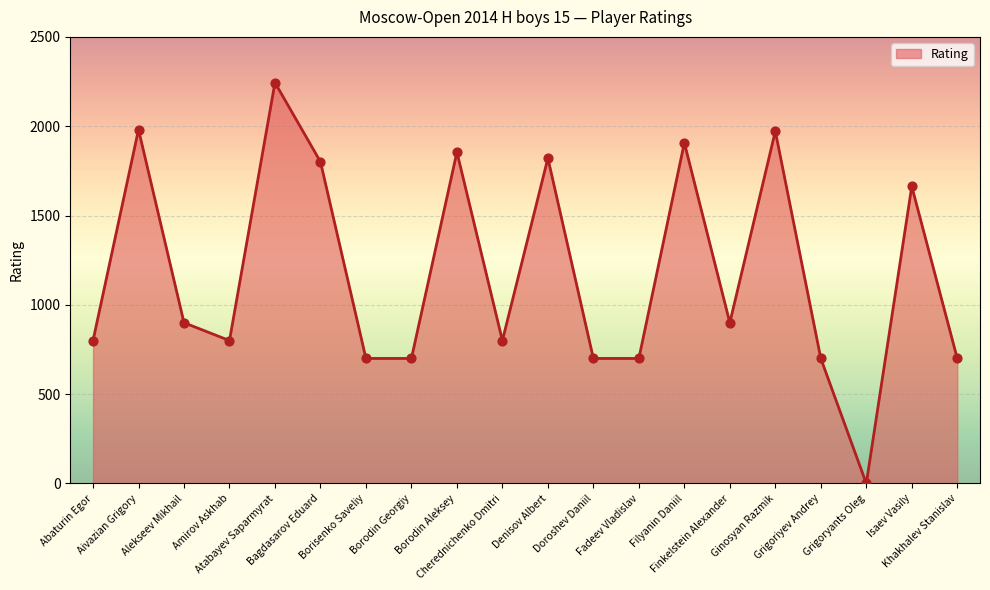

What is the ratio of the value at Grigoriyev Andrey to the value at Ginosyan Razmik?

0.4